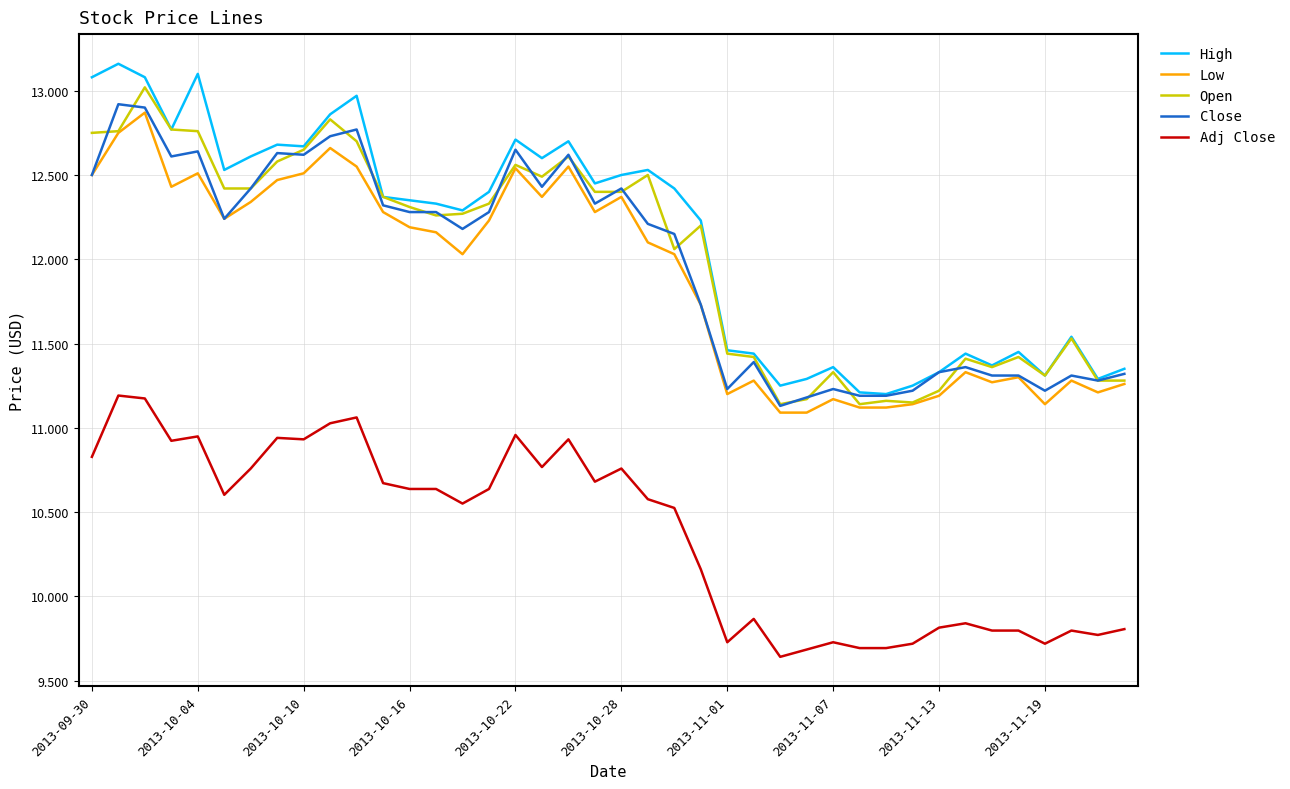

At how many categories does at least one series exceed 11?

40